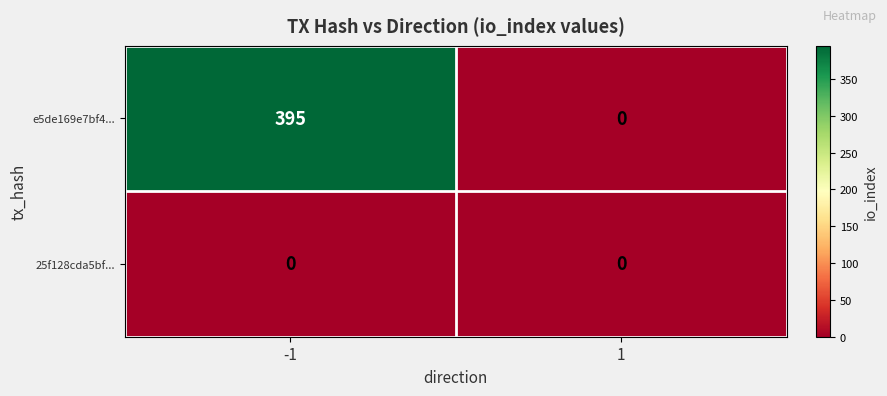

Which series has the largest total across all categories?

e5de169e7bf4...